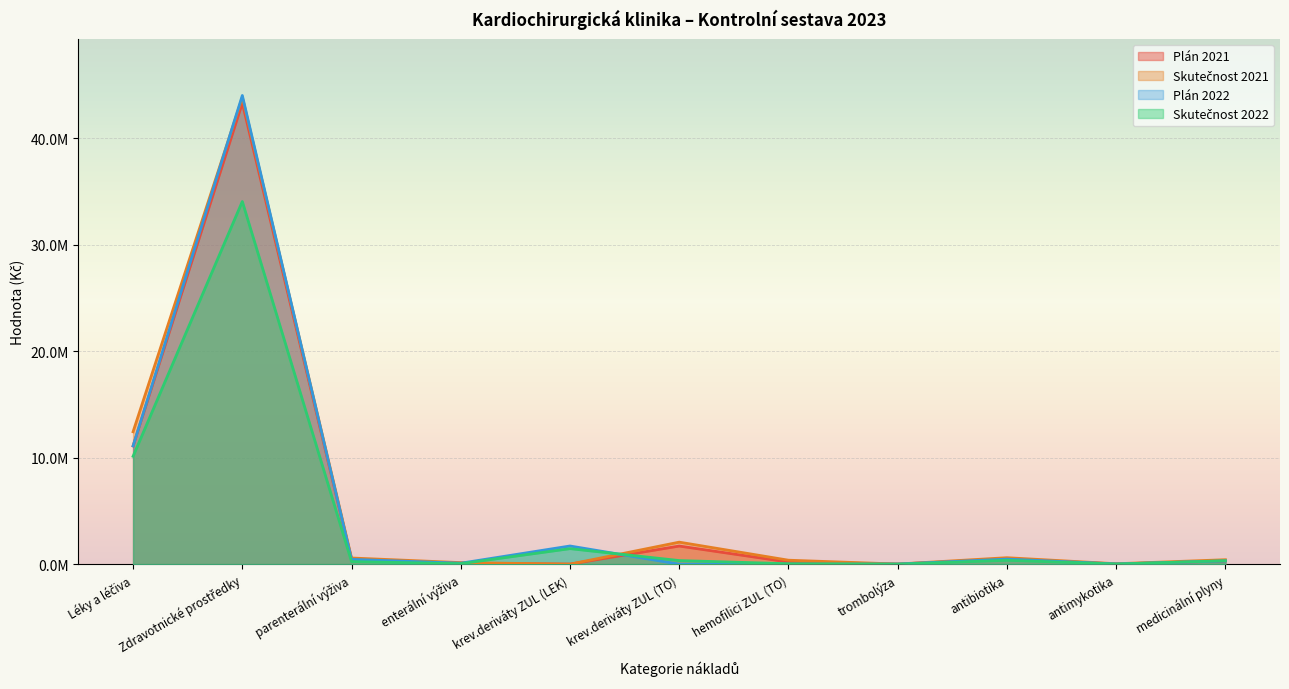

What is the approximate value of Plán 2021 at antibiotika?

475000.0